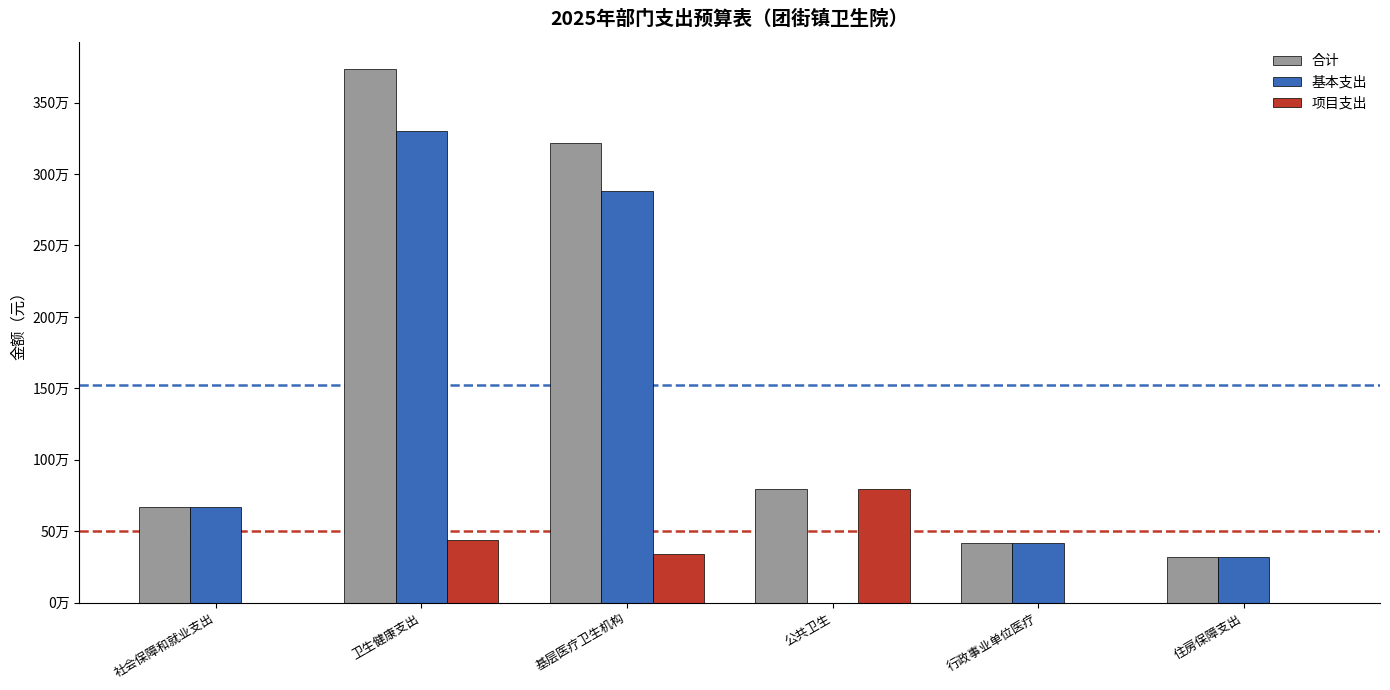

Does the chart contain stacked bars?

No